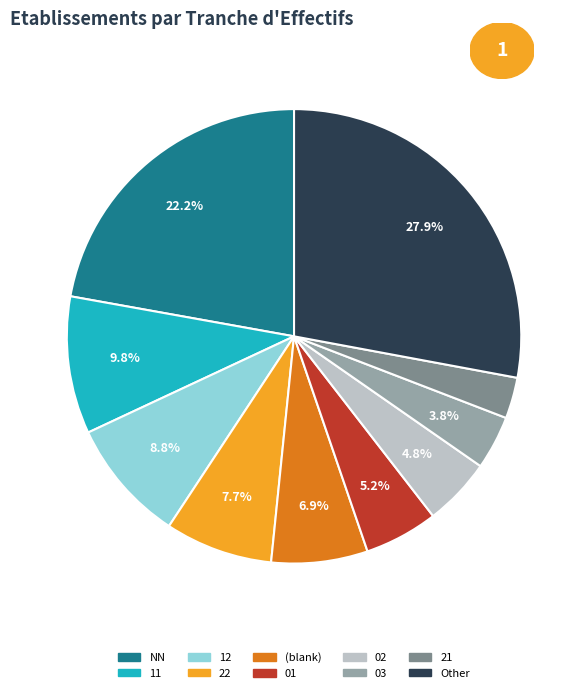

Is there any slice that represents more than half of the pie?

No